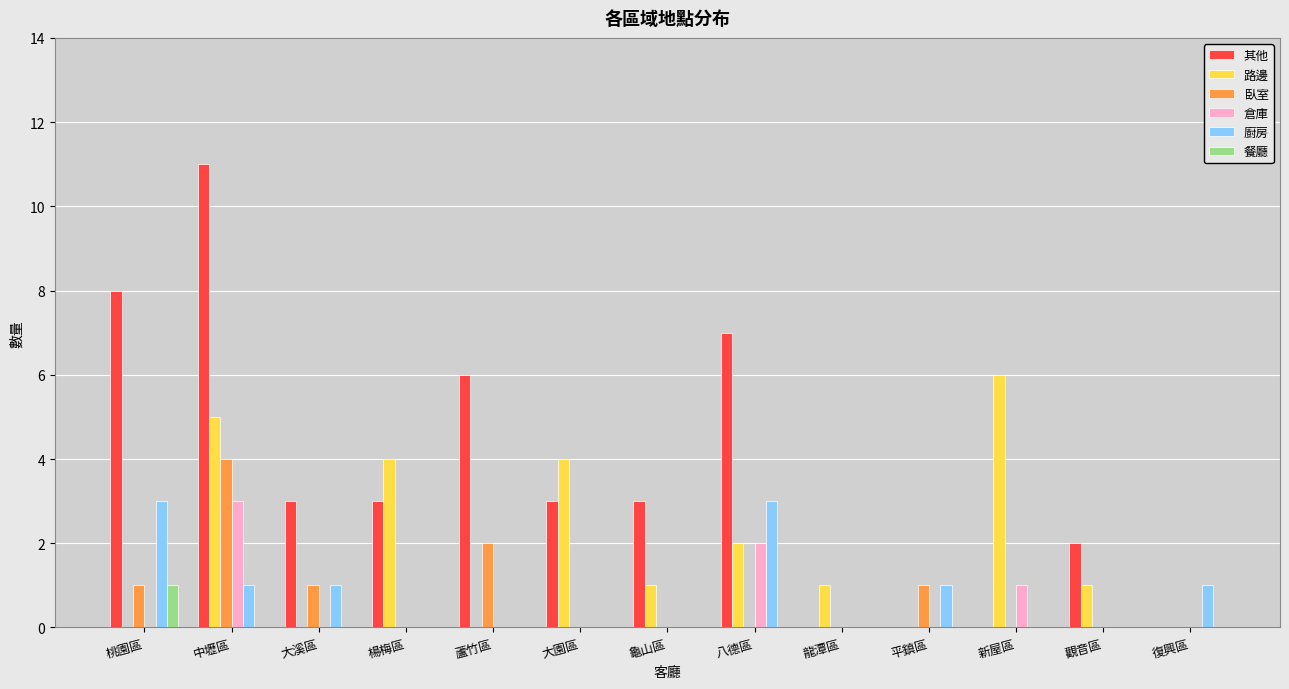

The 其他 series shows -7 at 新屋區. True or false?

False